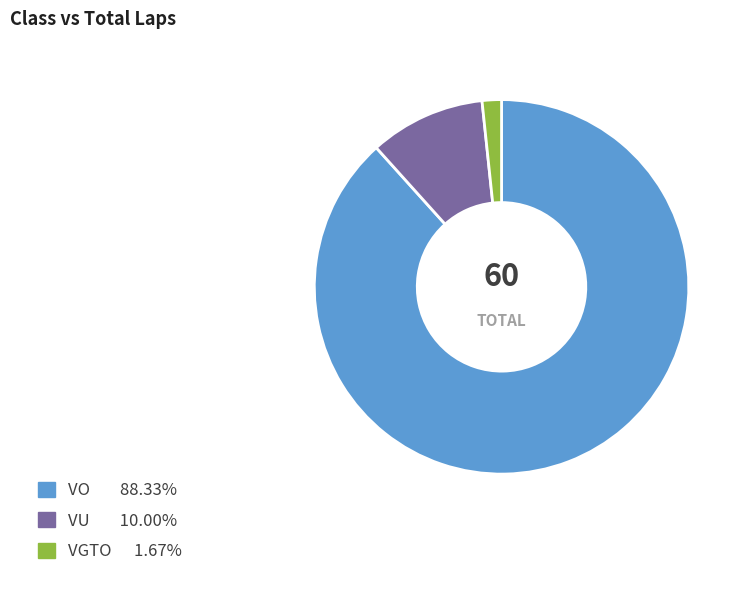

Is there a majority slice in this chart?

Yes